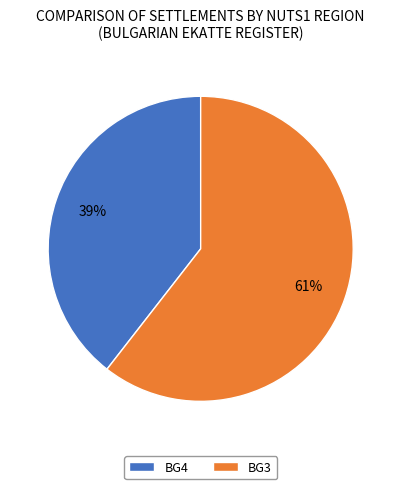

Do BG4 and BG3 together represent more than half of the pie?

Yes